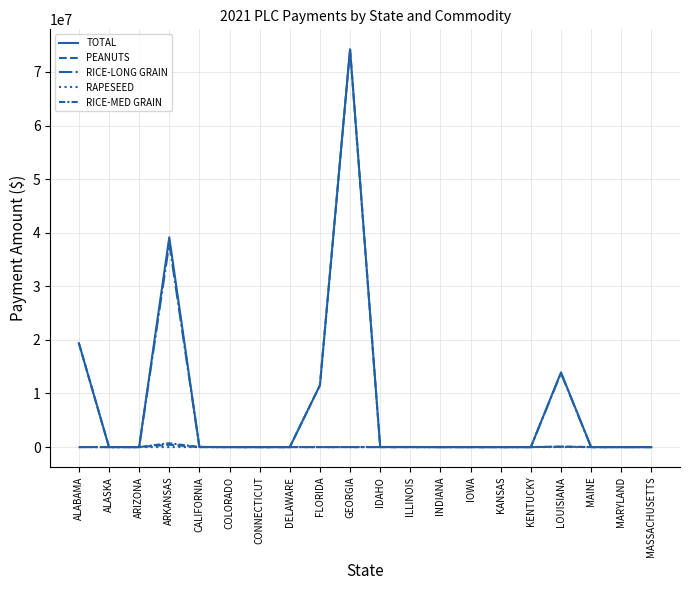

Which has a higher value, ALABAMA or DELAWARE?

ALABAMA